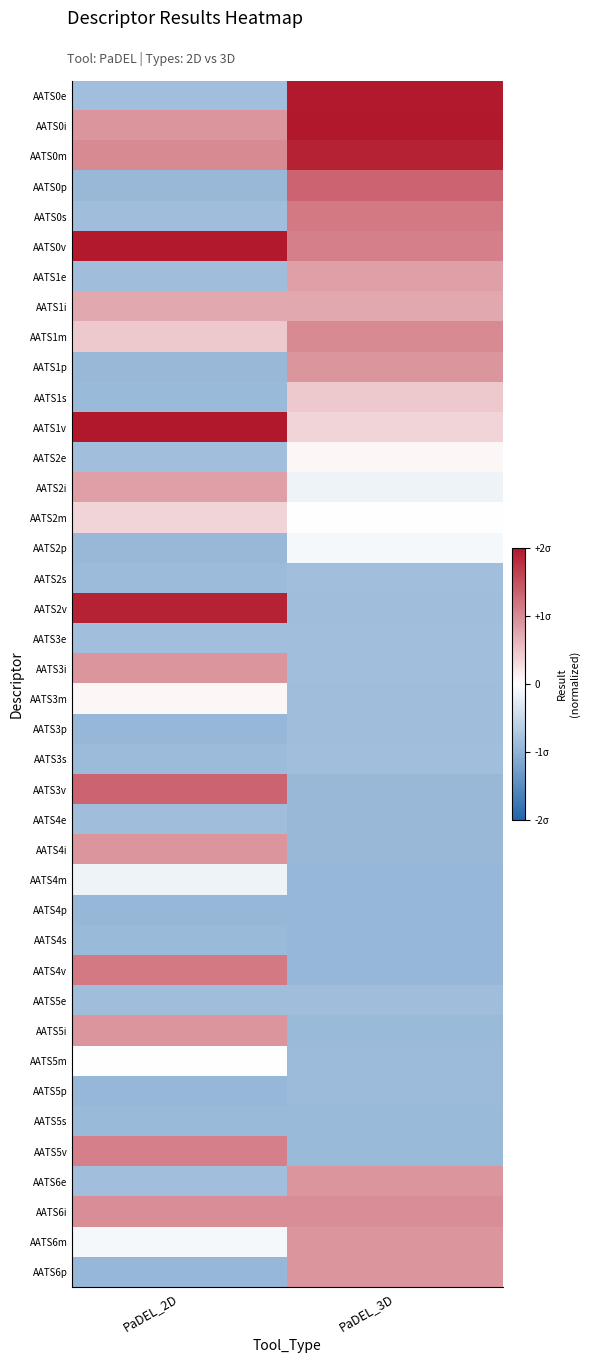

List the series in order of their peak value, lowest first.

AATS4p, AATS4s, AATS5s, AATS5p, AATS3p, AATS5e, AATS4e, AATS3s, AATS2s, AATS3e, AATS4m, AATS2p, AATS5m, AATS2e, AATS3m, AATS2m, AATS1s, AATS1i, AATS1e, AATS2i, AATS4i, AATS6m, AATS5i, AATS6p, AATS1p, AATS3i, AATS6e, AATS6i, AATS1m, AATS5v, AATS0s, AATS4v, AATS0p, AATS3v, AATS0m, AATS2v, AATS0e, AATS0v, AATS0i, AATS1v